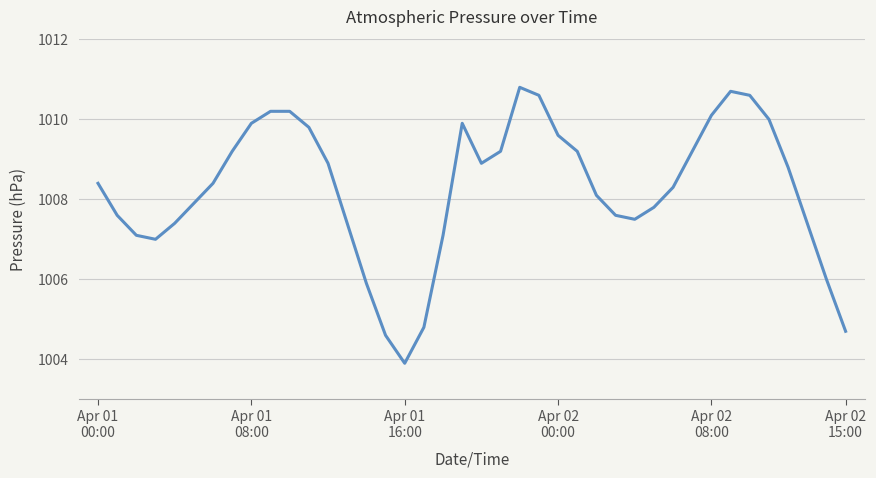

What is the greatest value displayed?

1010.8